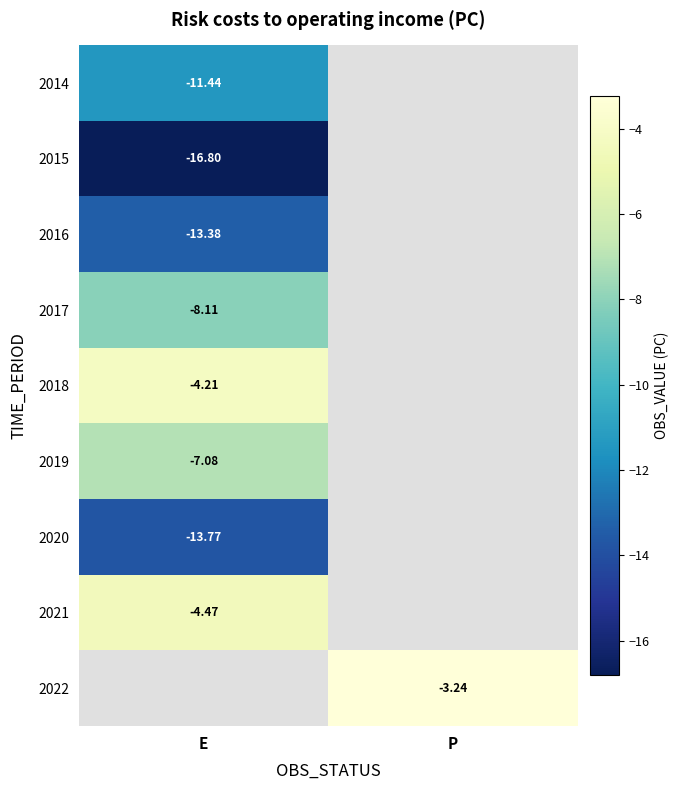

Is it true that 2016 equals -13.4 at E?

True